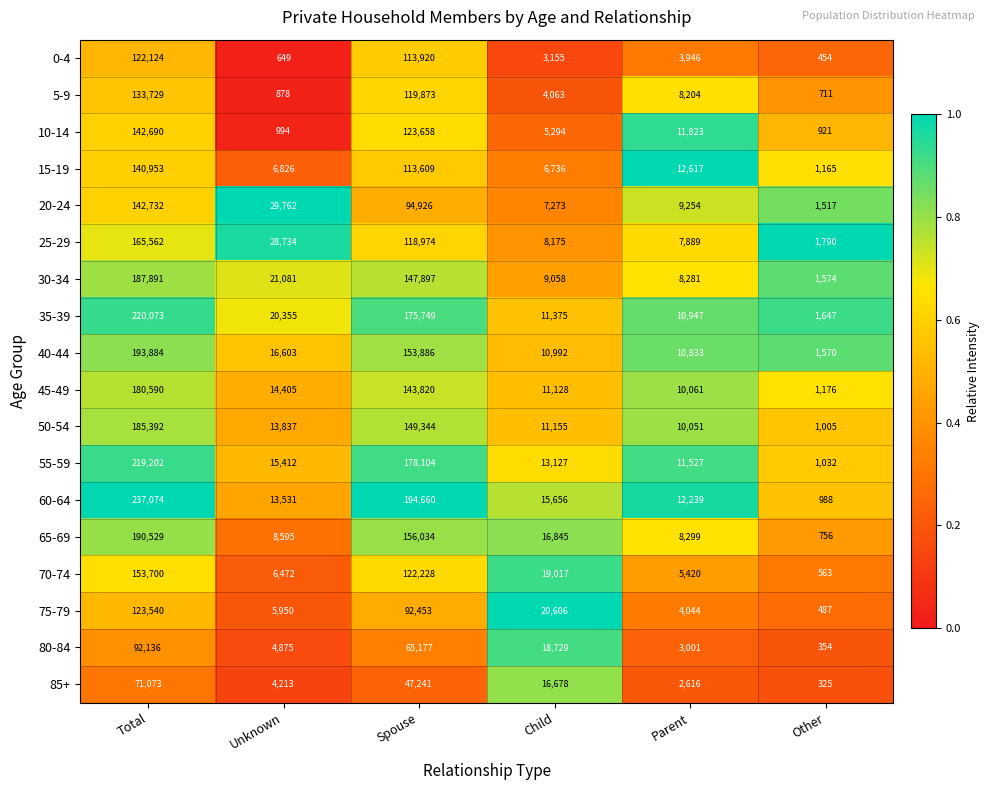

Which series has the widest spread of values?

60-64